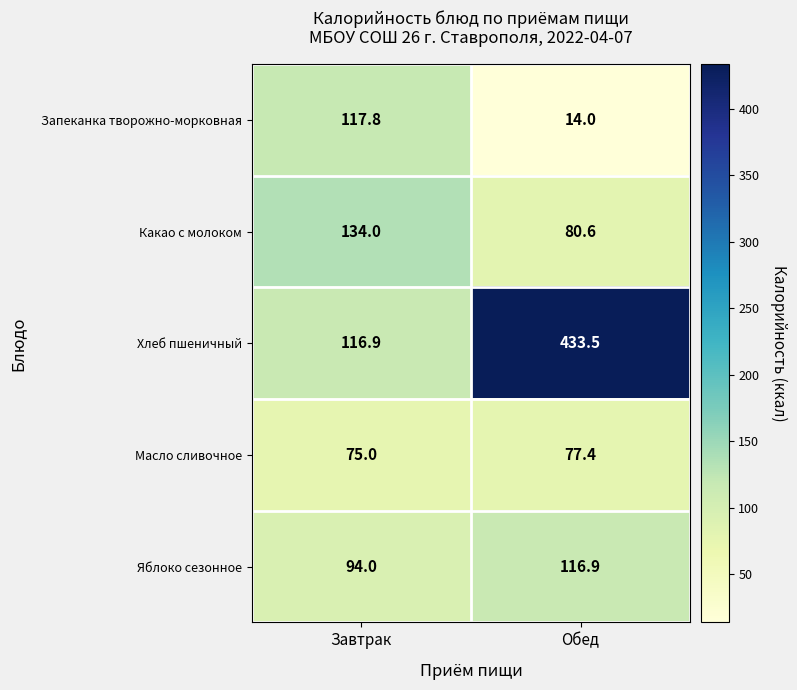

What is the minimum value shown in the chart?

14.0